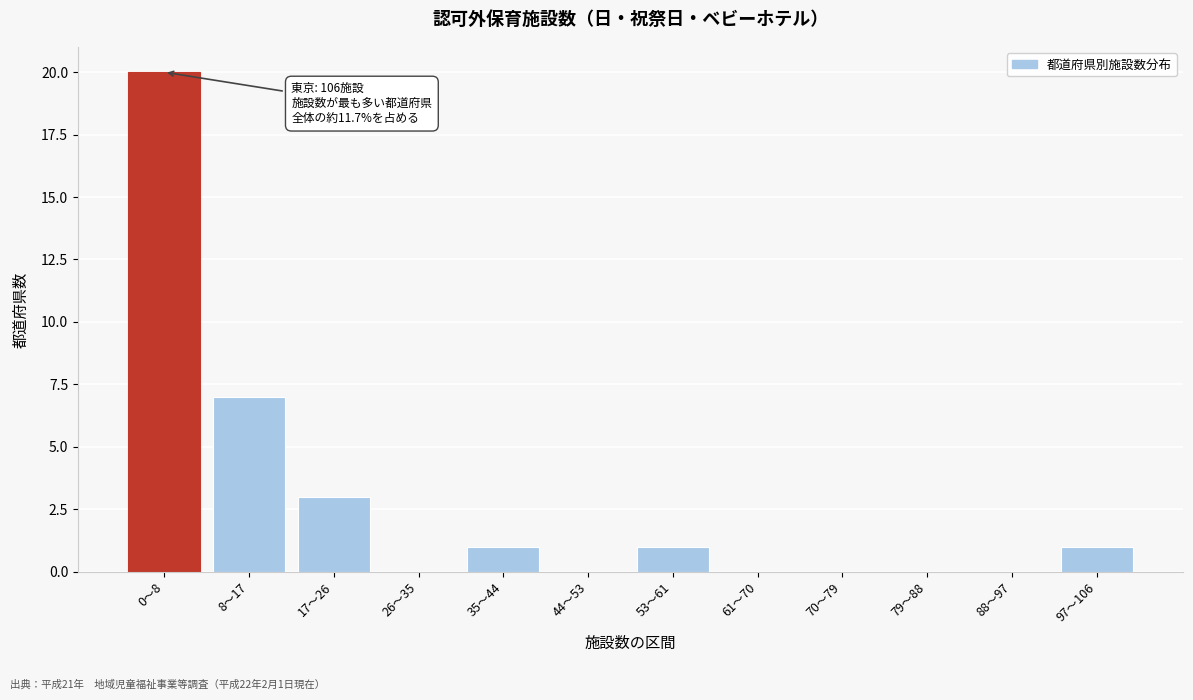

Reading left to right, list all the values displayed in this chart.

0～8=20	8～17=7	17～26=3	26～35=0	35～44=1	44～53=0	53～61=1	61～70=0	70～79=0	79～88=0	88～97=0	97～106=1